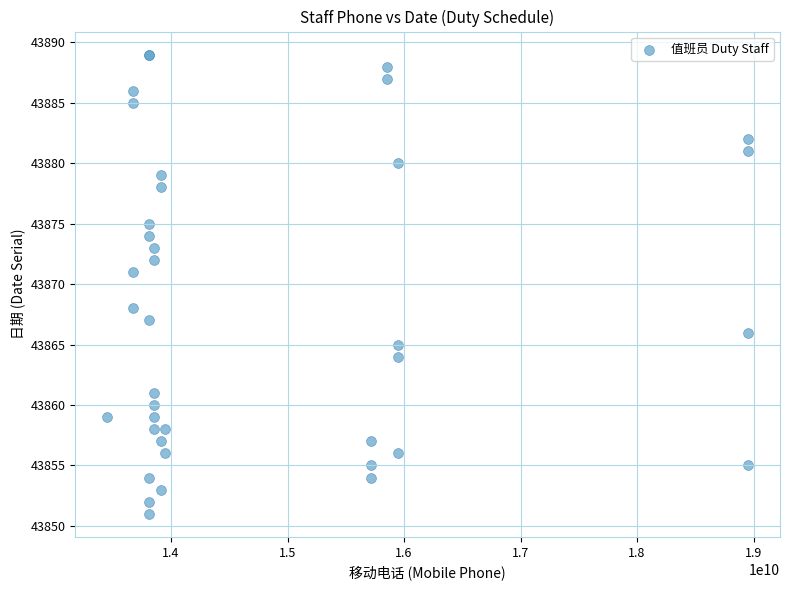

What Y value in the scatter plot is closest to 43870?

43871